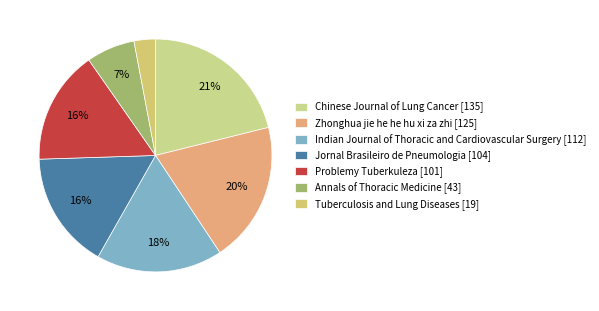

What is the change in value from Zhonghua jie he he hu xi za zhi to Jornal Brasileiro de Pneumologia?

-21